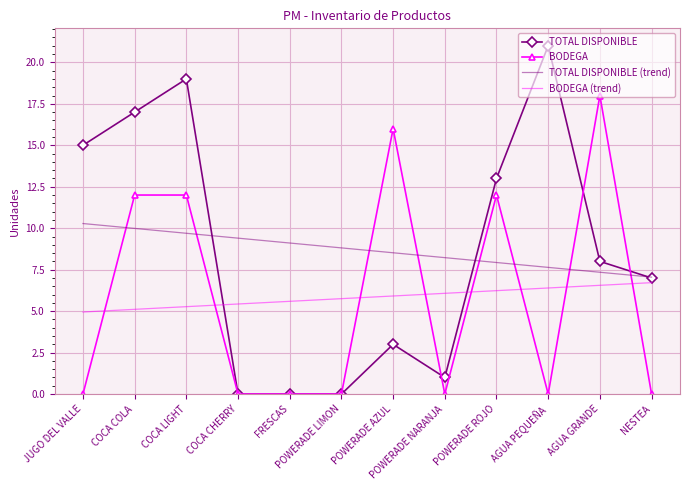

Reading right to left, what are all the values shown in this chart?

TOTAL DISPONIBLE: NESTEA=7.0	AGUA GRANDE=8.0	AGUA PEQUEÑA=21.0	POWERADE ROJO=13.0	POWERADE NARANJA=1.0	POWERADE AZUL=3.0	POWERADE LIMON=0.0	FRESCAS=0.0	COCA CHERRY=0.0	COCA LIGHT=19.0	COCA COLA=17.0	JUGO DEL VALLE=15.0
BODEGA: NESTEA=0.0	AGUA GRANDE=18.0	AGUA PEQUEÑA=0.0	POWERADE ROJO=12.0	POWERADE NARANJA=0.0	POWERADE AZUL=16.0	POWERADE LIMON=0.0	FRESCAS=0.0	COCA CHERRY=0.0	COCA LIGHT=12.0	COCA COLA=12.0	JUGO DEL VALLE=0.0
TOTAL DISPONIBLE (trend): NESTEA=7.1	AGUA GRANDE=7.3	AGUA PEQUEÑA=7.6	POWERADE ROJO=7.9	POWERADE NARANJA=8.2	POWERADE AZUL=8.5	POWERADE LIMON=8.8	FRESCAS=9.1	COCA CHERRY=9.4	COCA LIGHT=9.7	COCA COLA=10.0	JUGO DEL VALLE=10.3
BODEGA (trend): NESTEA=6.7	AGUA GRANDE=6.6	AGUA PEQUEÑA=6.4	POWERADE ROJO=6.2	POWERADE NARANJA=6.1	POWERADE AZUL=5.9	POWERADE LIMON=5.8	FRESCAS=5.6	COCA CHERRY=5.4	COCA LIGHT=5.3	COCA COLA=5.1	JUGO DEL VALLE=4.9